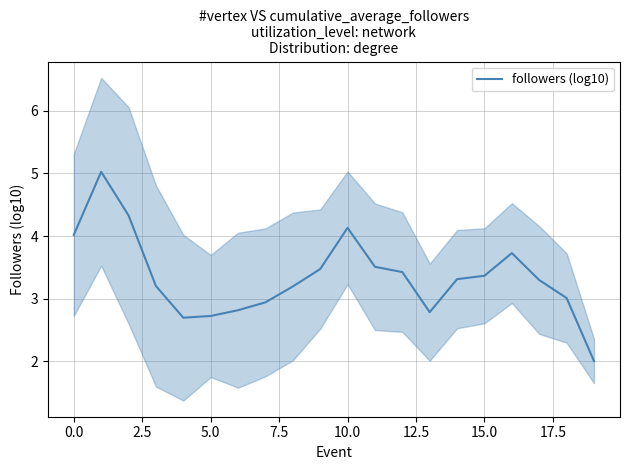

How many data points are less than 3?

6